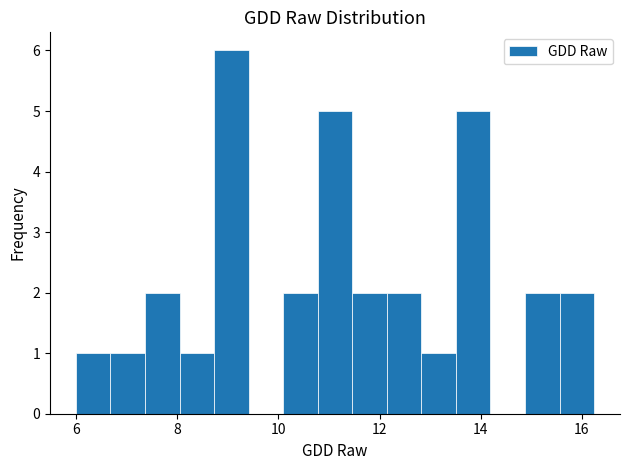

Read against the x-axis, roughly where is the centre of the tallest bar?

9.0